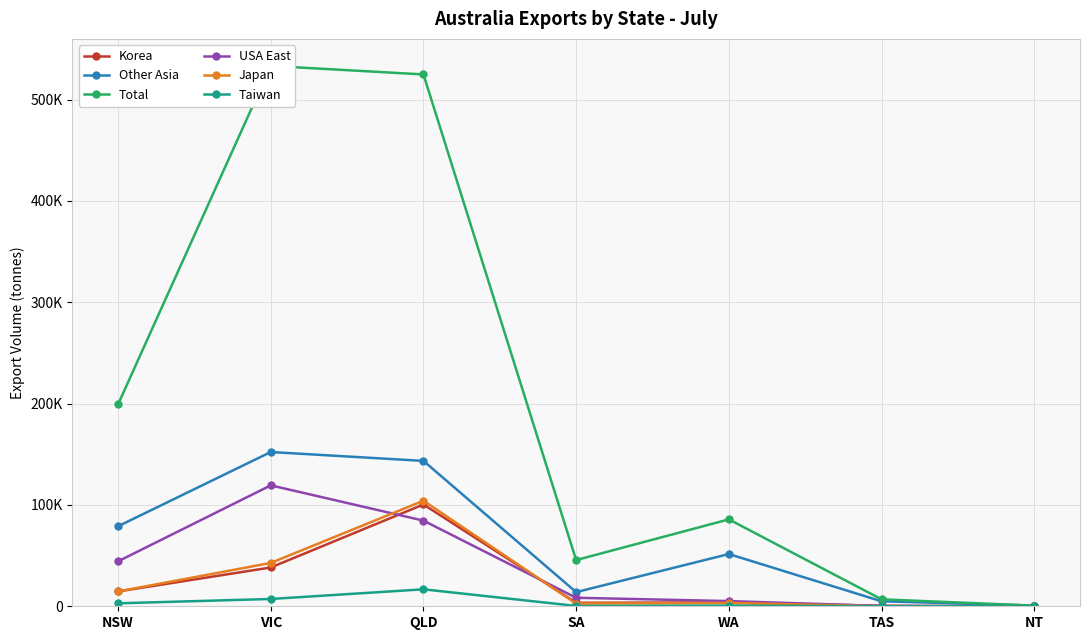

What is the label of the 1st point from the left?

NSW